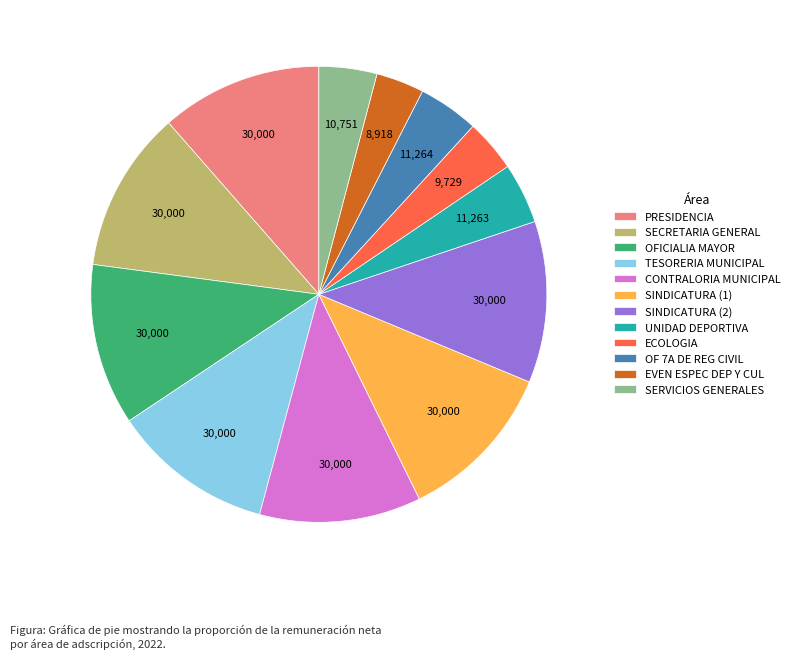

Is it true that TESORERIA MUNICIPAL is 24% of the pie?

False